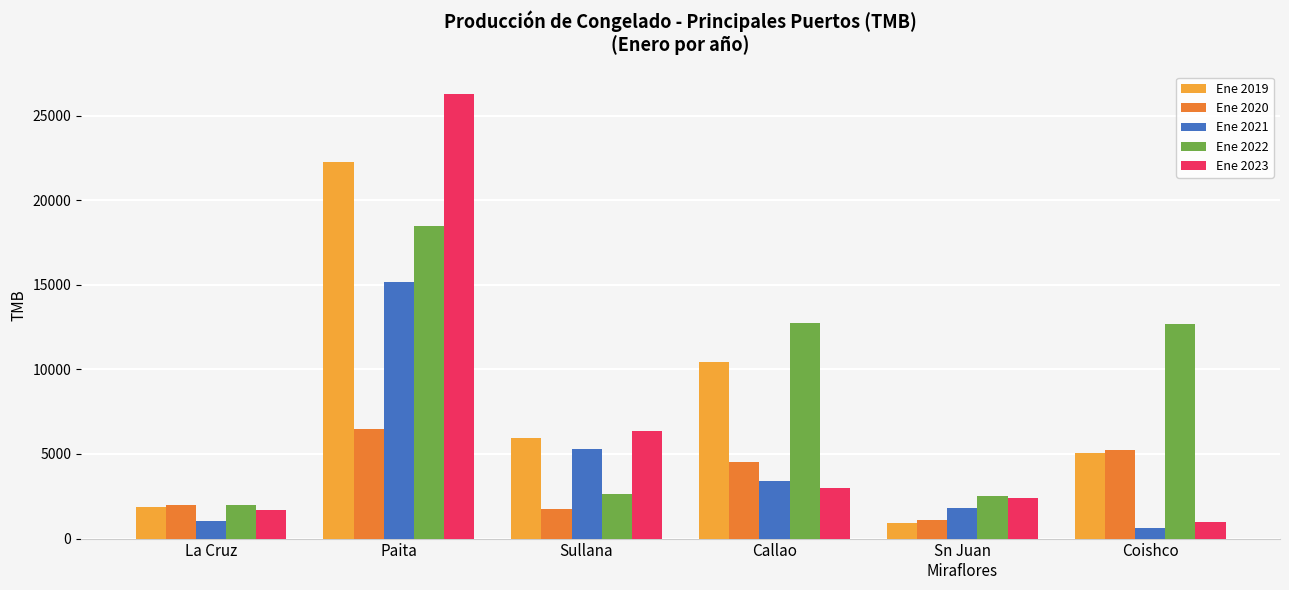

What is the smallest value displayed?

628.8